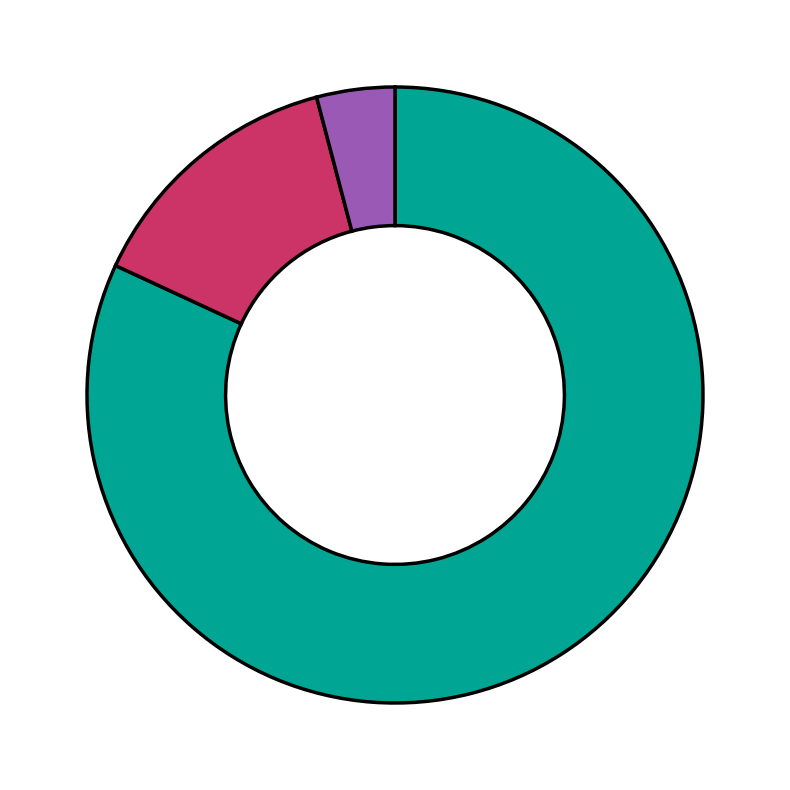

Does any single category account for the majority?

Yes